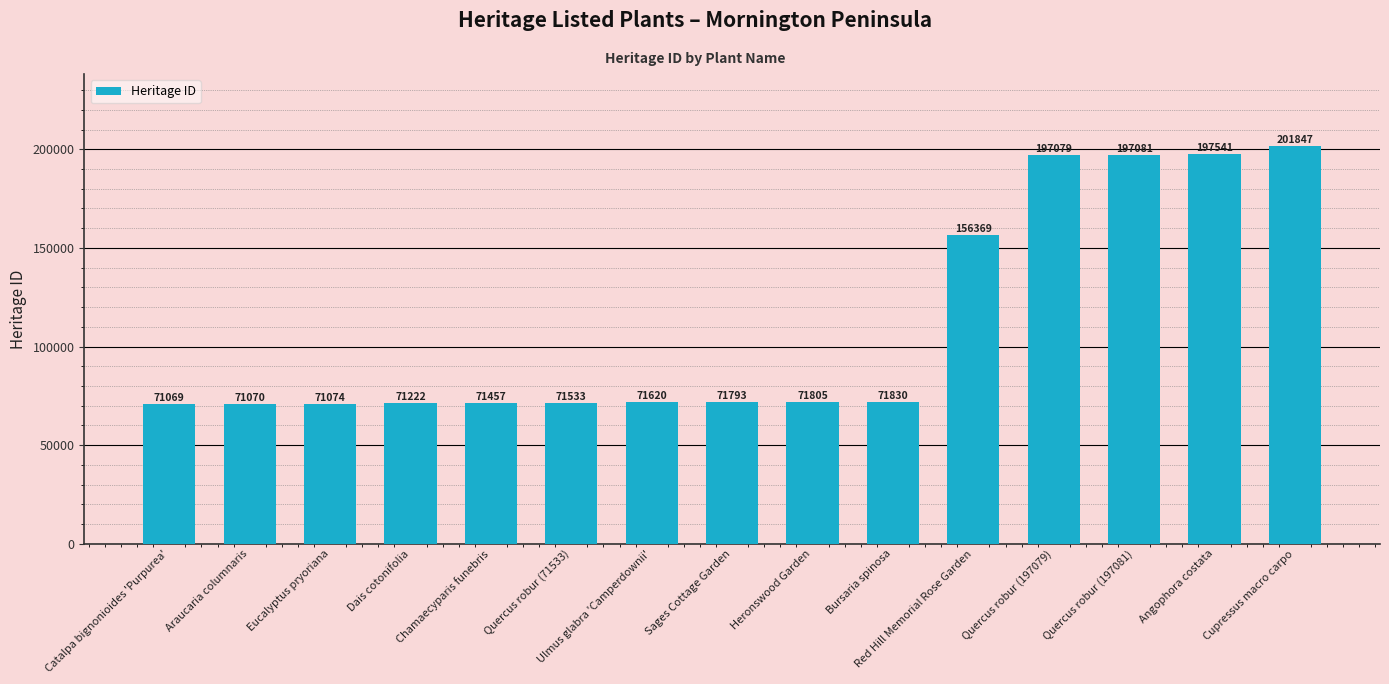

True or false: the data shows 23249 at Quercus robur (71533).

False